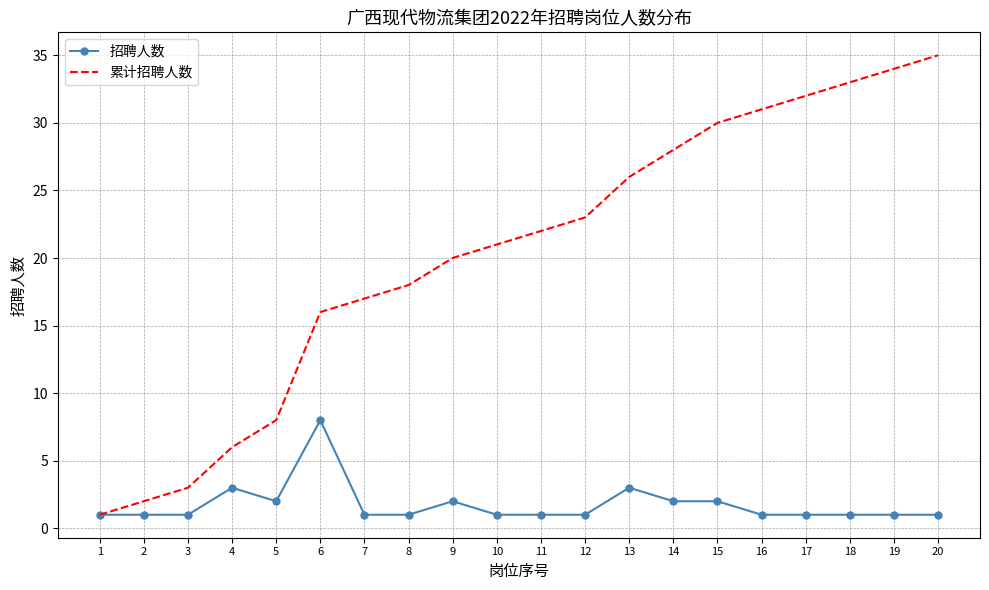

The 累计招聘人数 series shows 2 at 2. True or false?

True